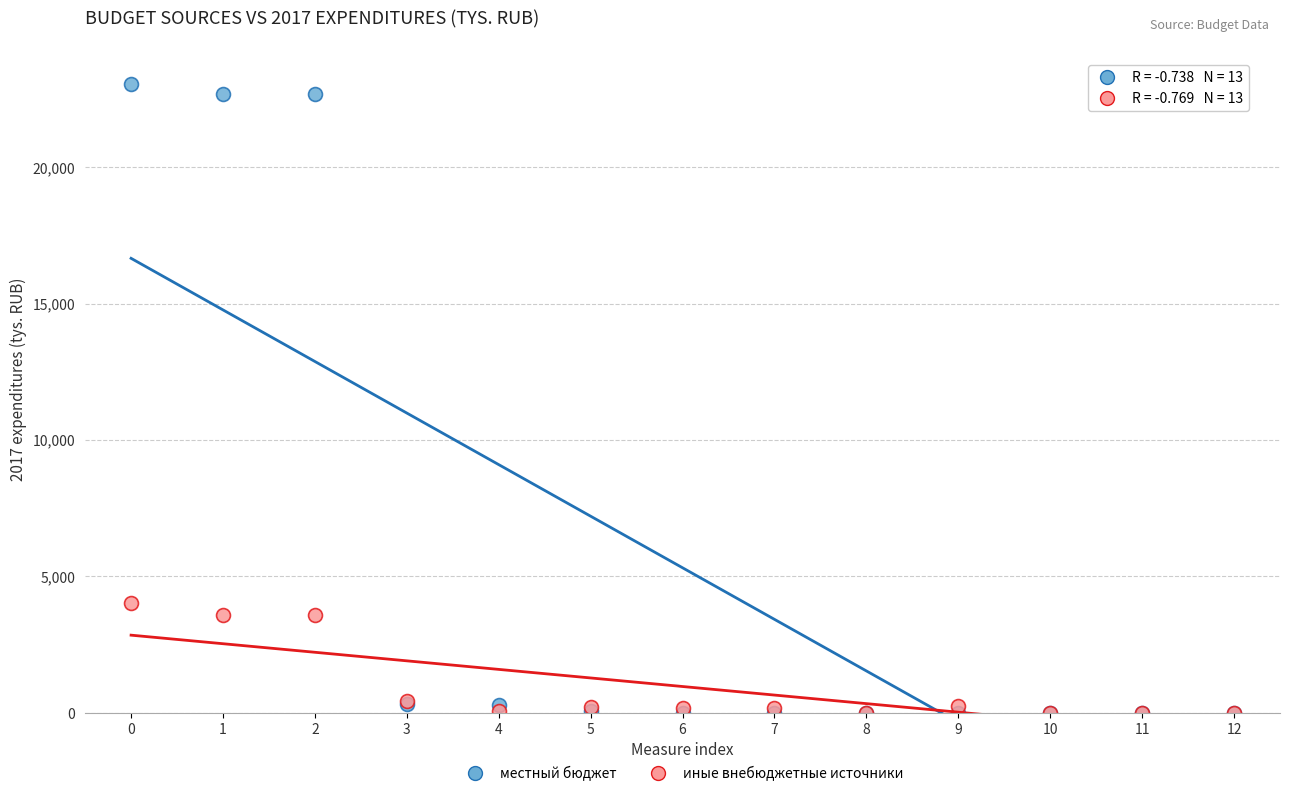

Across all series, what Y value is closest to 11516?

4025.0